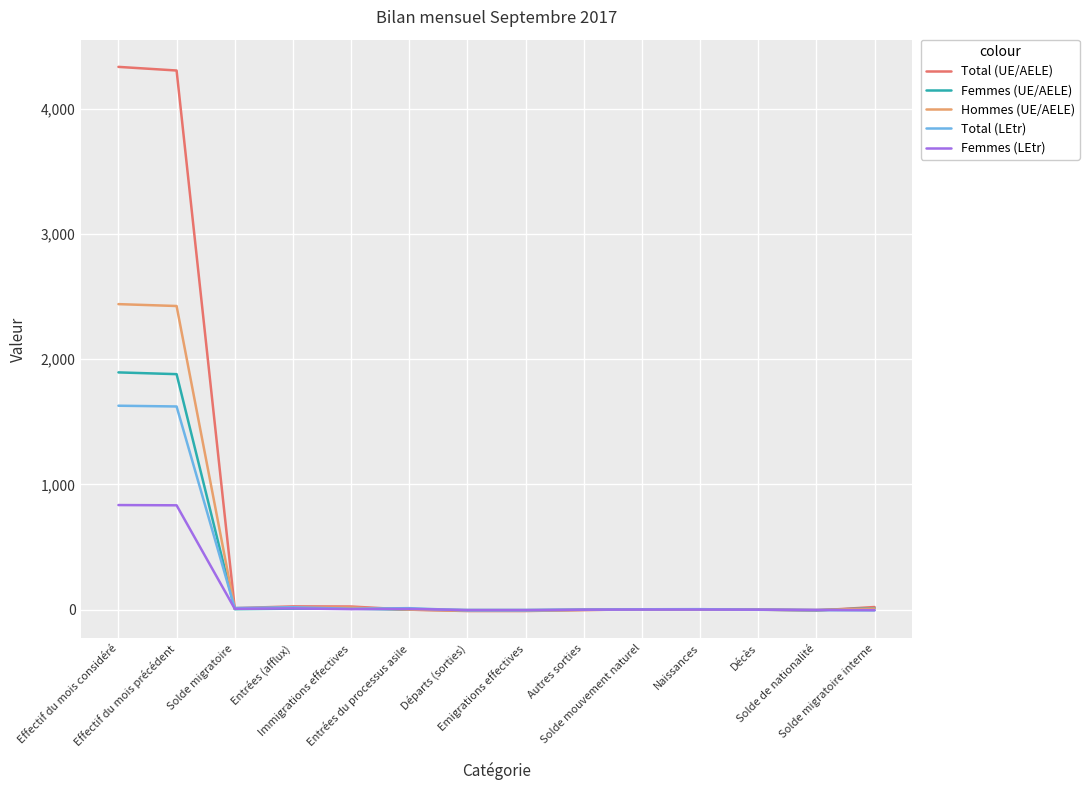

The Femmes (UE/AELE) series shows 2 at Solde mouvement naturel. True or false?

True